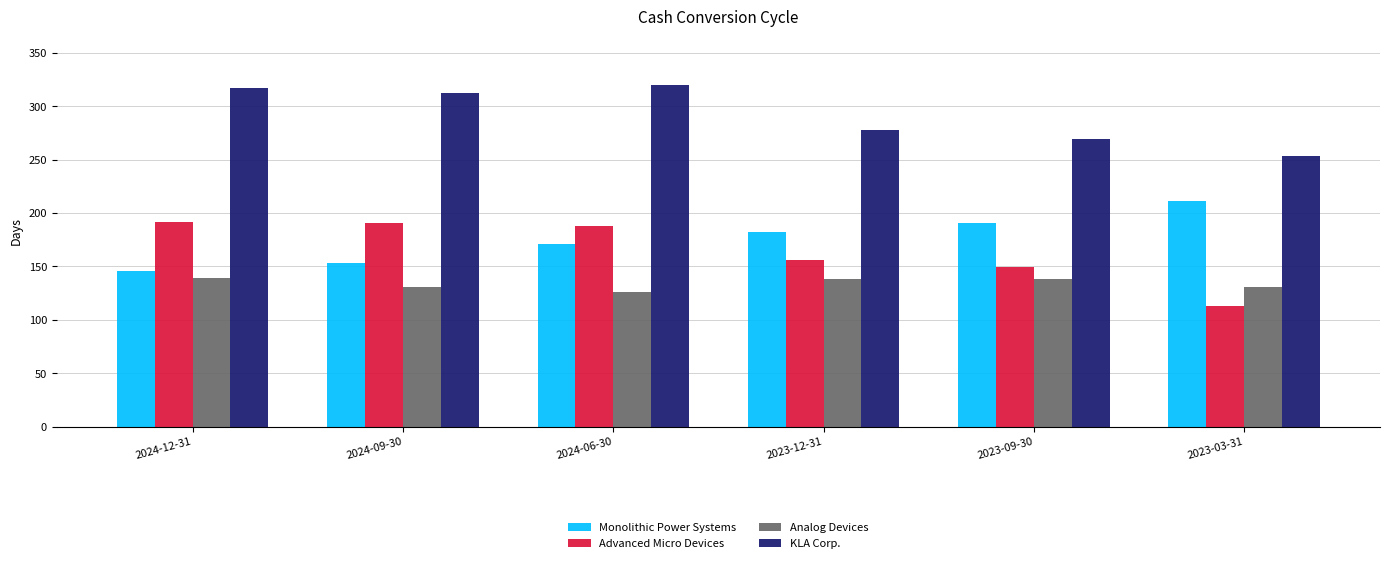

At how many categories does at least one series exceed 120?

6